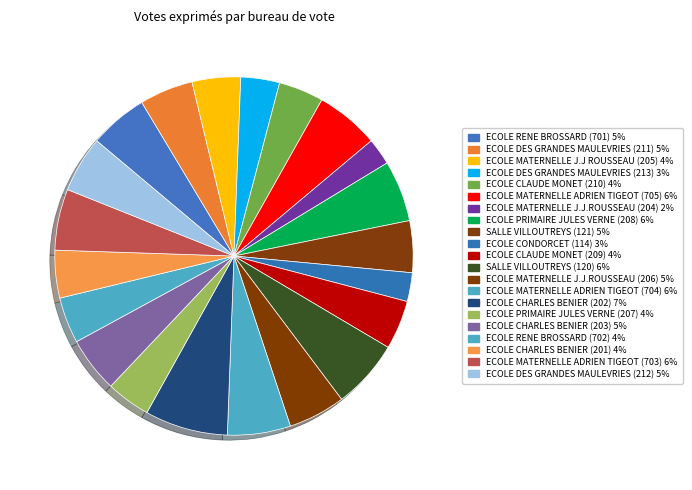

How many segments does this pie chart have?

21